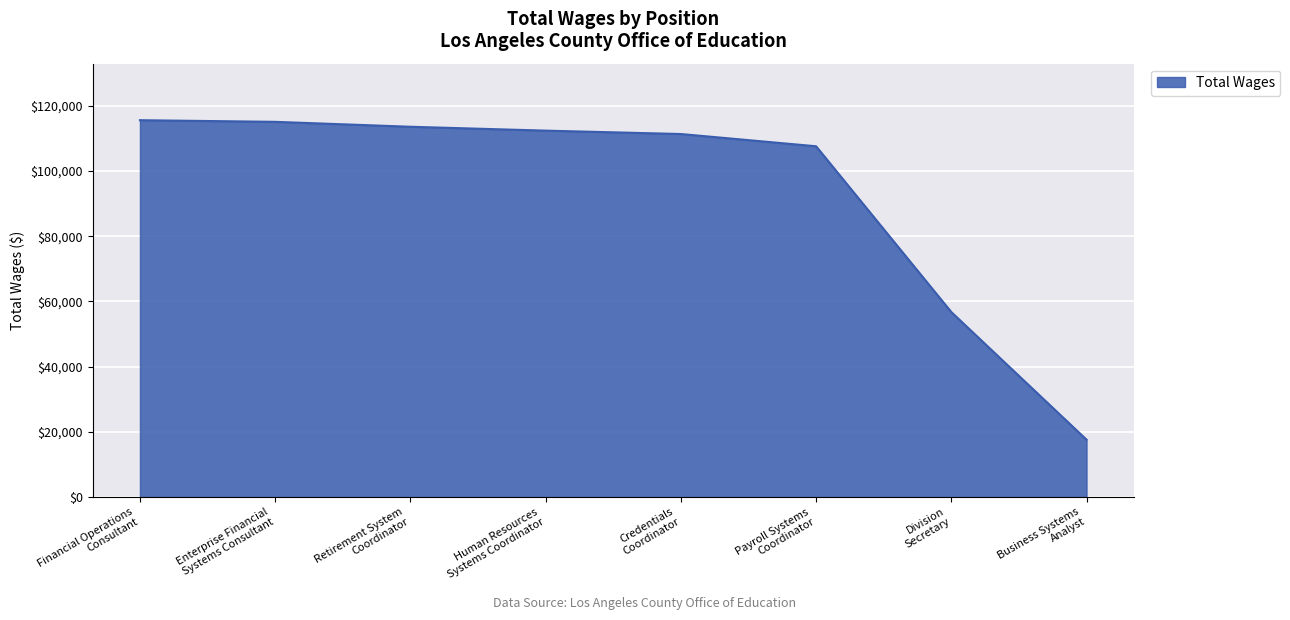

What is the difference between the second highest and minimum values?

97487